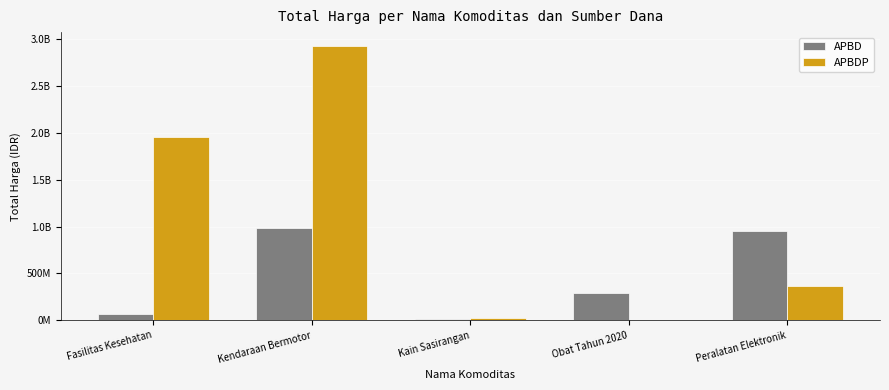

Between Kain Sasirangan and Obat Tahun 2020, which series saw the biggest shift?

APBD